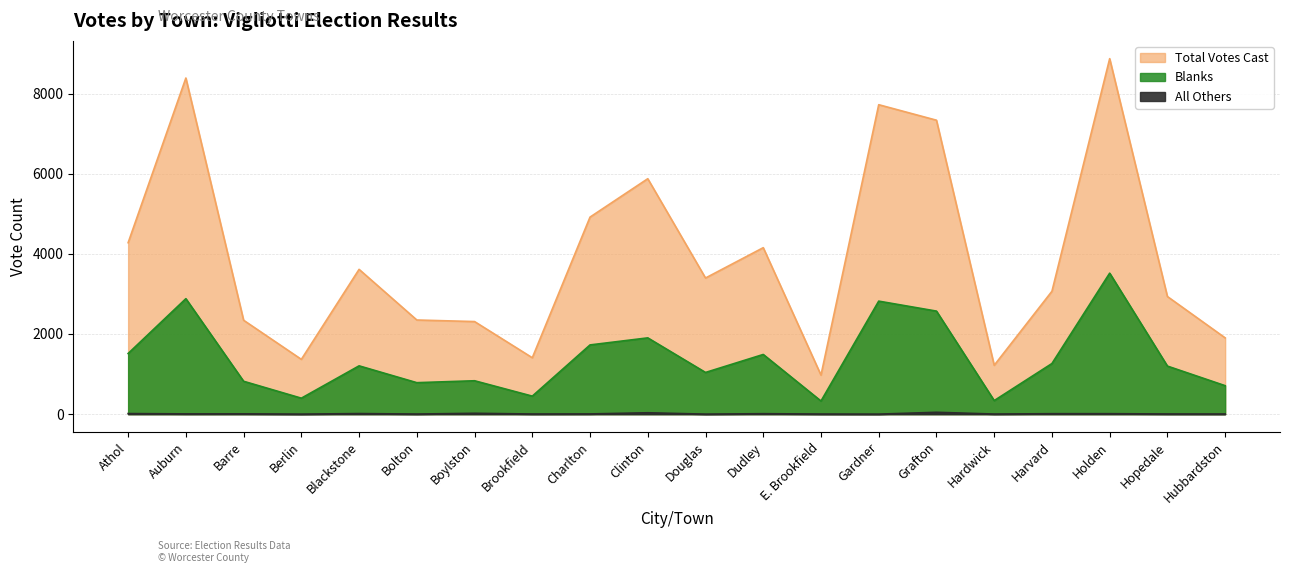

What is the label of the 1st point from the left?

Athol